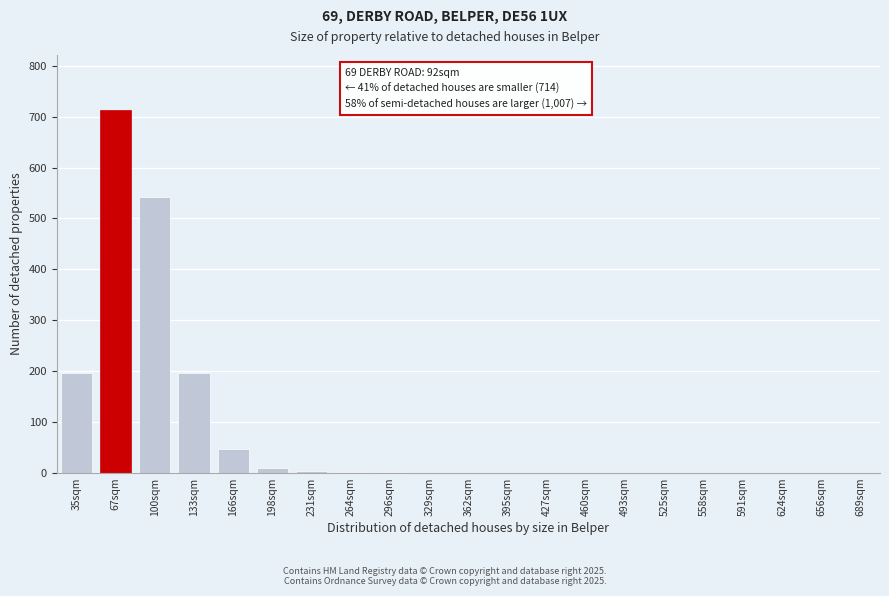

The value at 656sqm is 0. True or false?

True